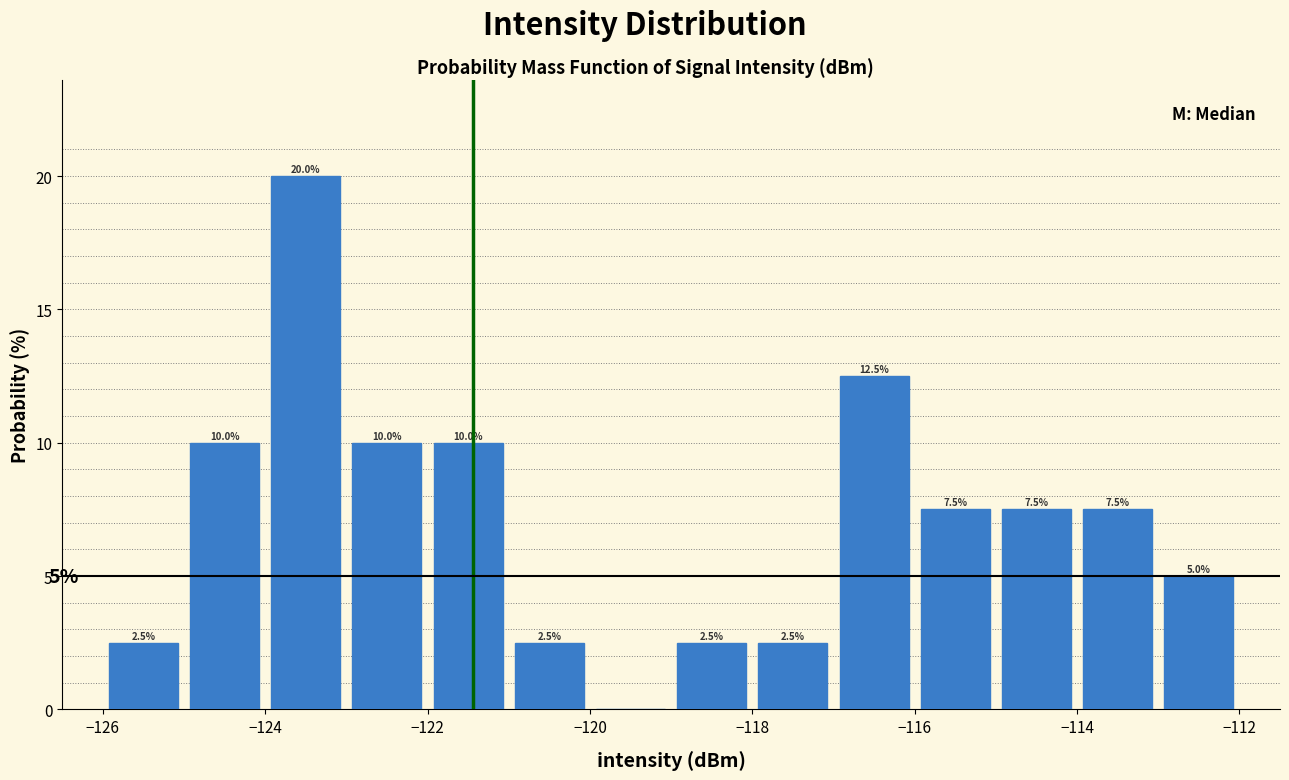

Over which range of the x-axis is the bar tallest?

-124 to -123